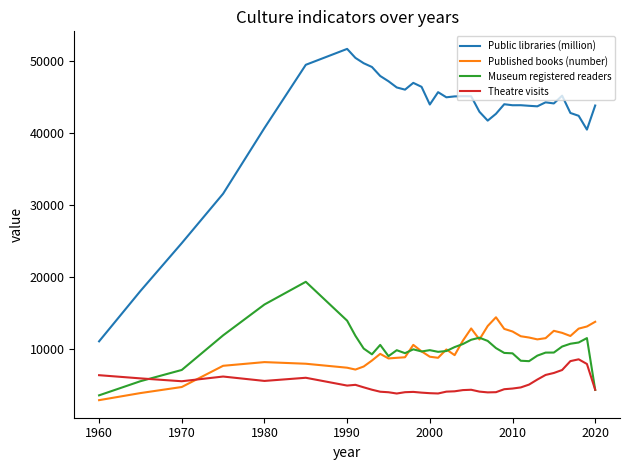

Which series has the widest spread of values?

Public libraries (million)